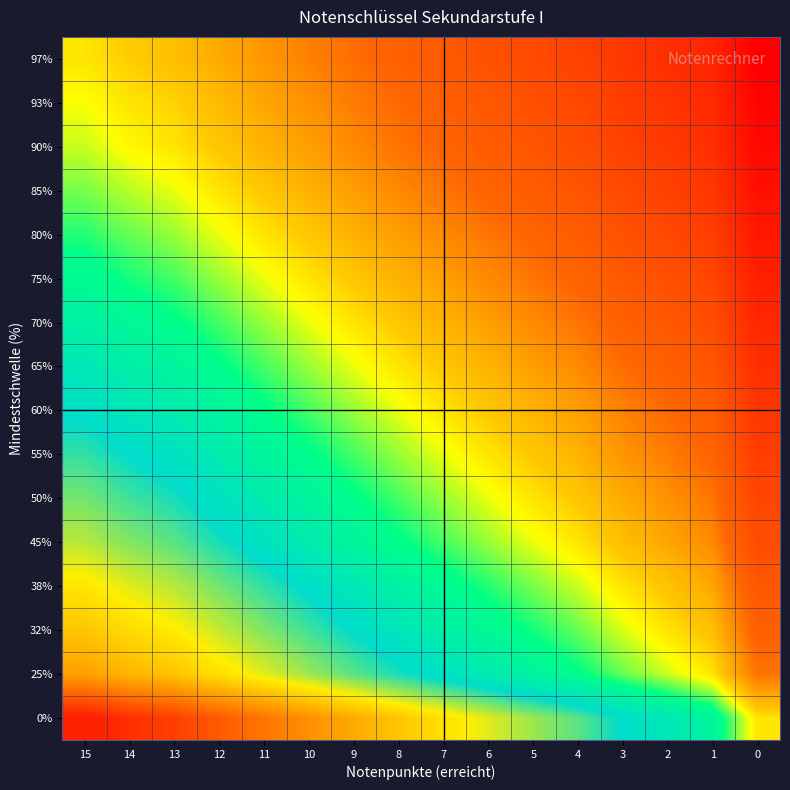

At how many categories does at least one series exceed 4?

15